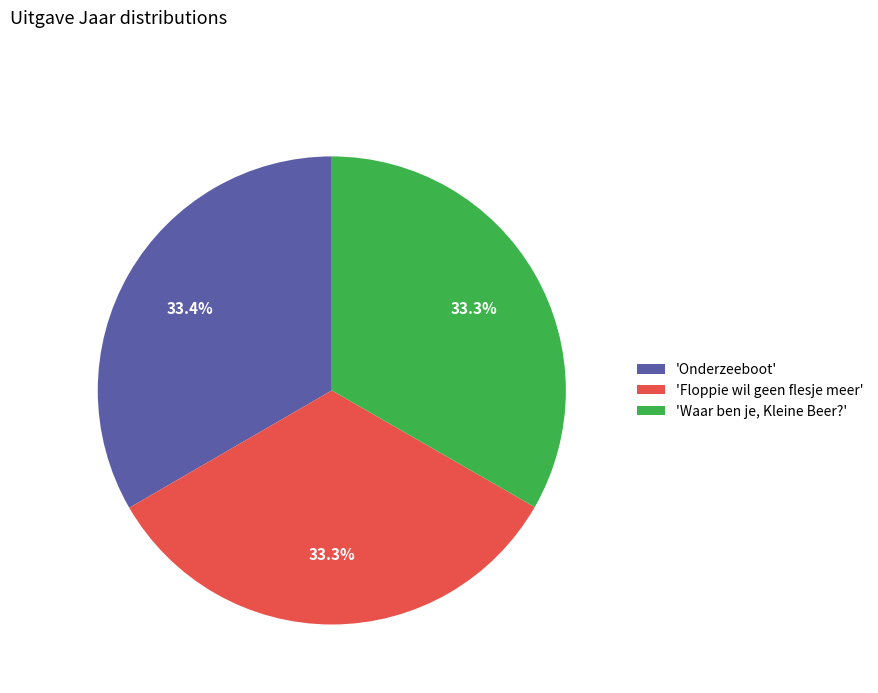

What percentage do 'Floppie wil geen flesje meer' and 'Waar ben je, Kleine Beer?' together represent?

66.6%